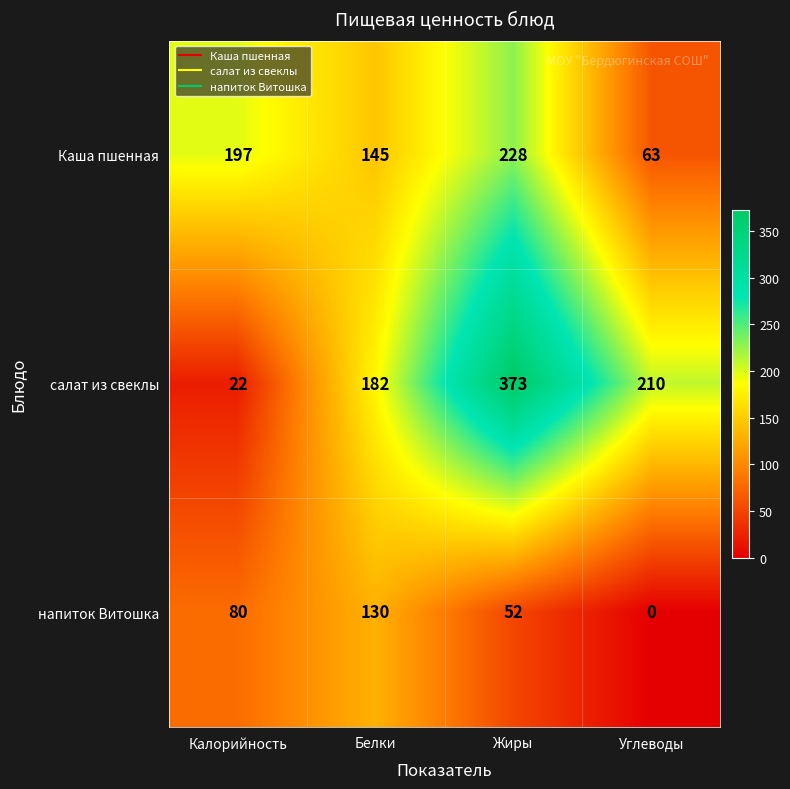

The Каша пшенная series shows 95 at Жиры. True or false?

False